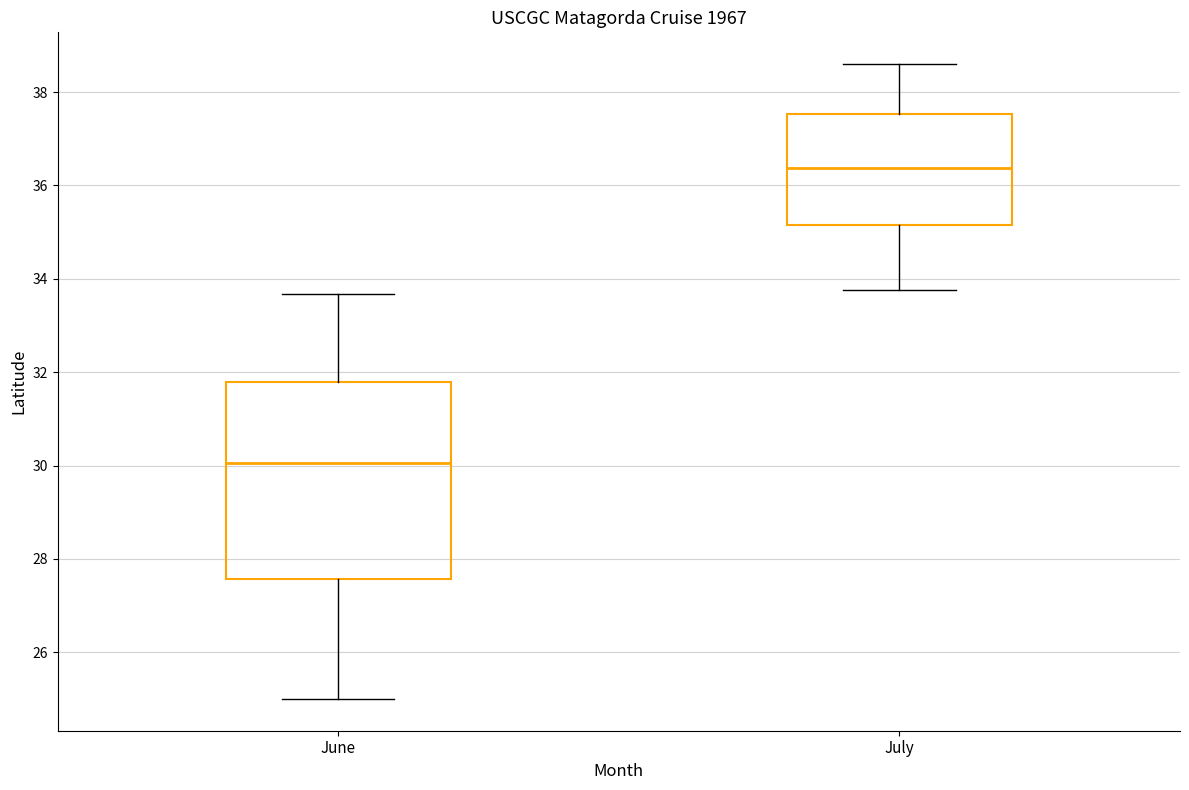

Which box is the tallest, from its lower edge to its upper edge?

June